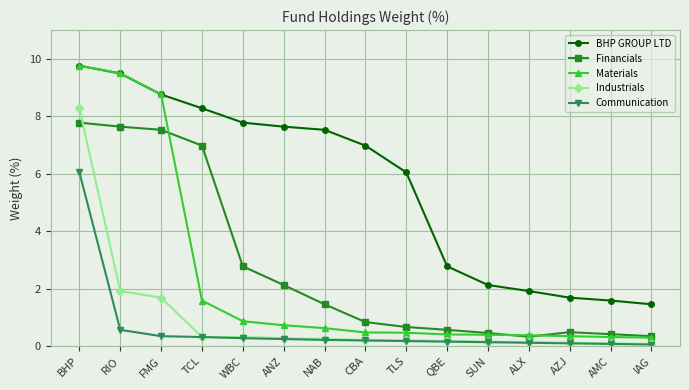

True or false: Communication and BHP GROUP LTD intersect in this chart.

False